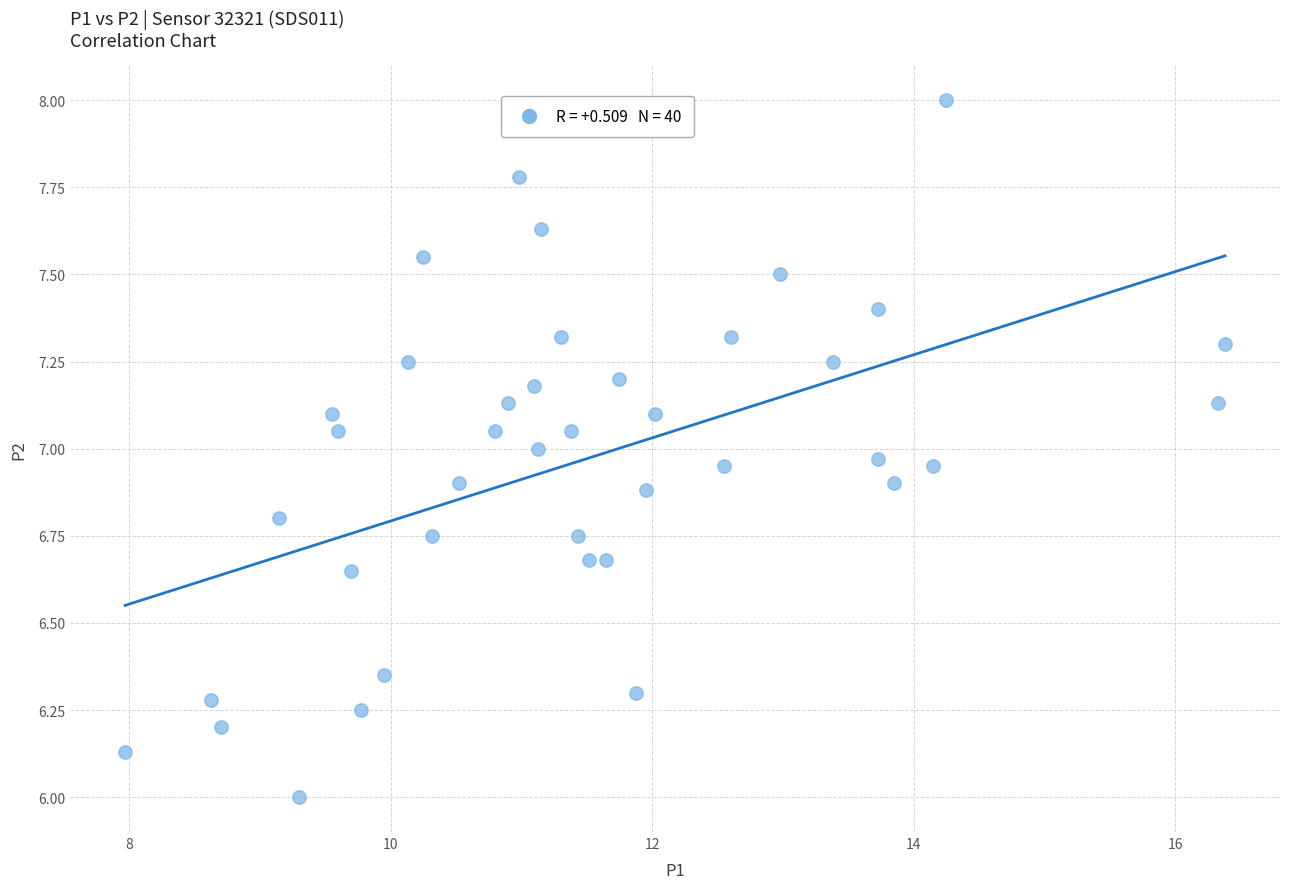

What is the range of Y values (max minus min)?

2.0